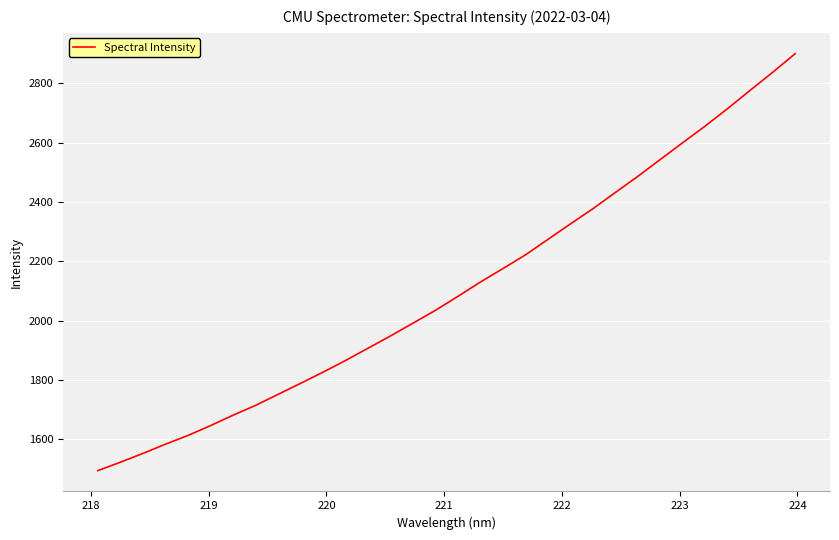

What is the greatest value displayed?

2899.9